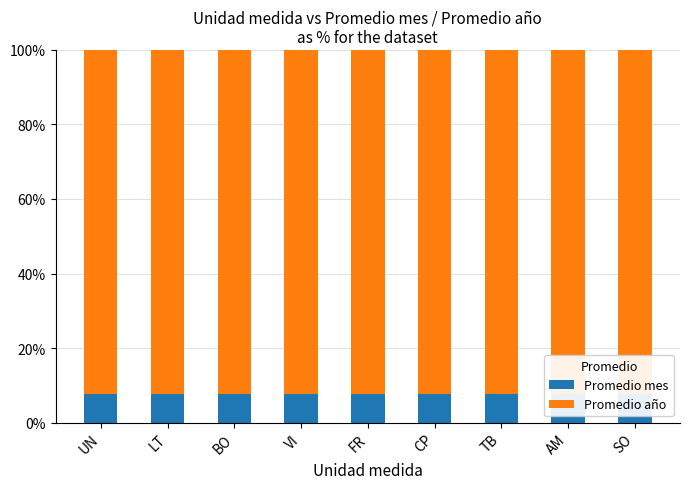

Is it true that Promedio mes equals 13.6 at VI?

False